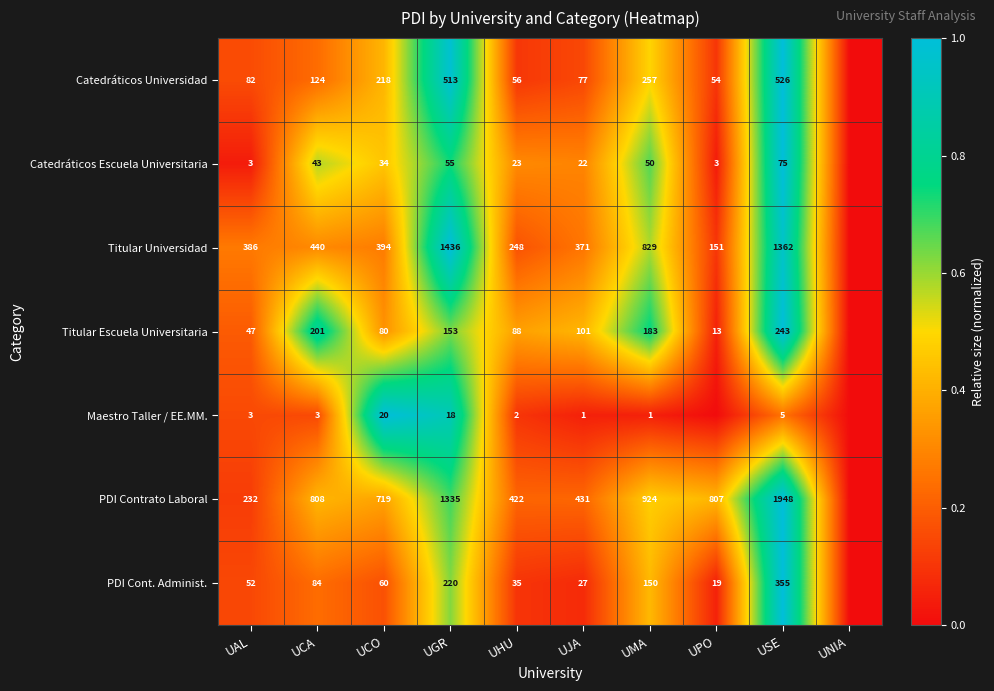

The Titular Escuela Universitaria series shows 0.0 at UPO. True or false?

False